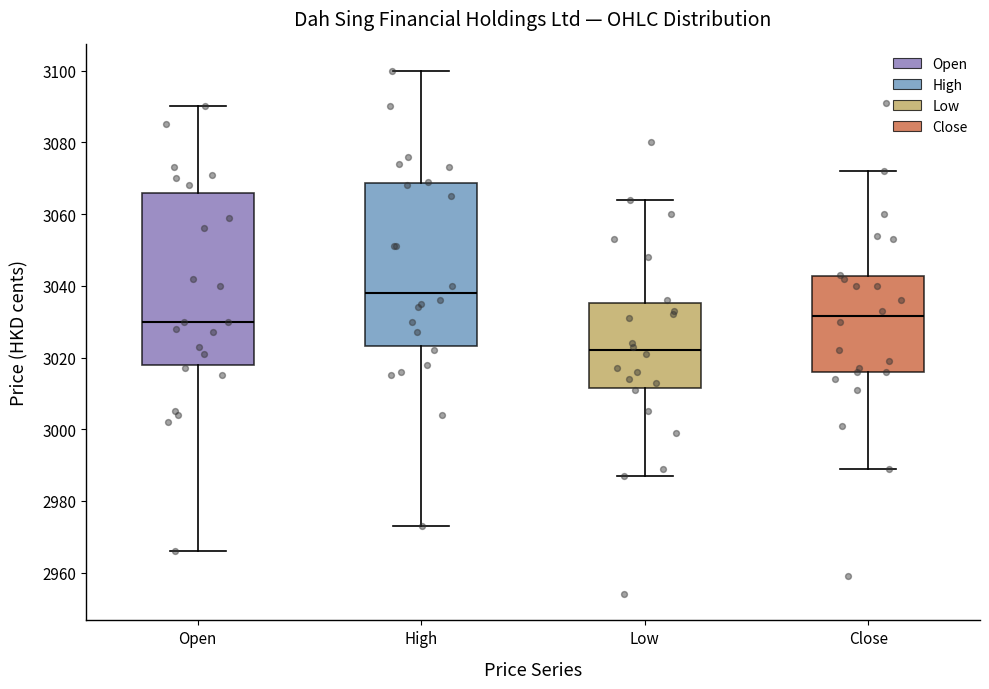

Which box has the highest median line?

High